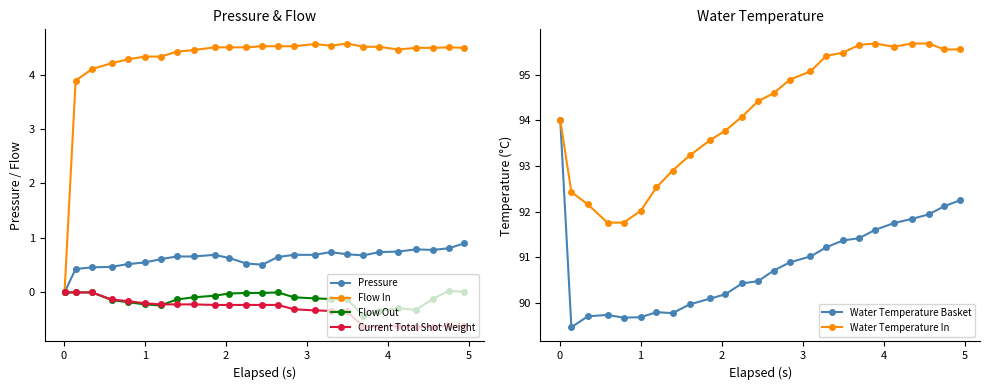

What is the value of the Flow In point at the 20th from the left?

4.5